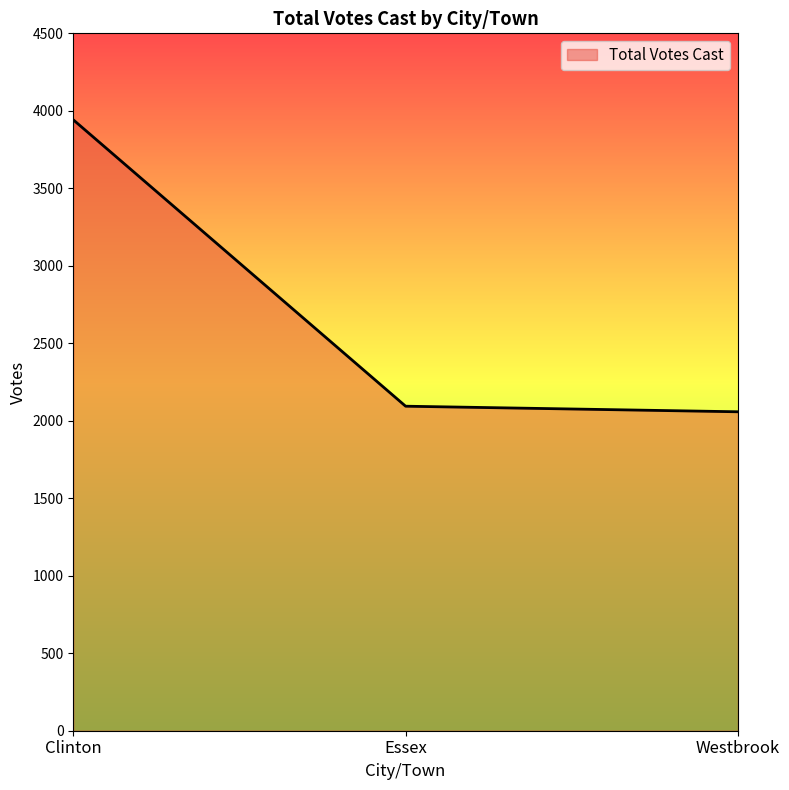

What is the sum of the values at Westbrook and Essex?

4152